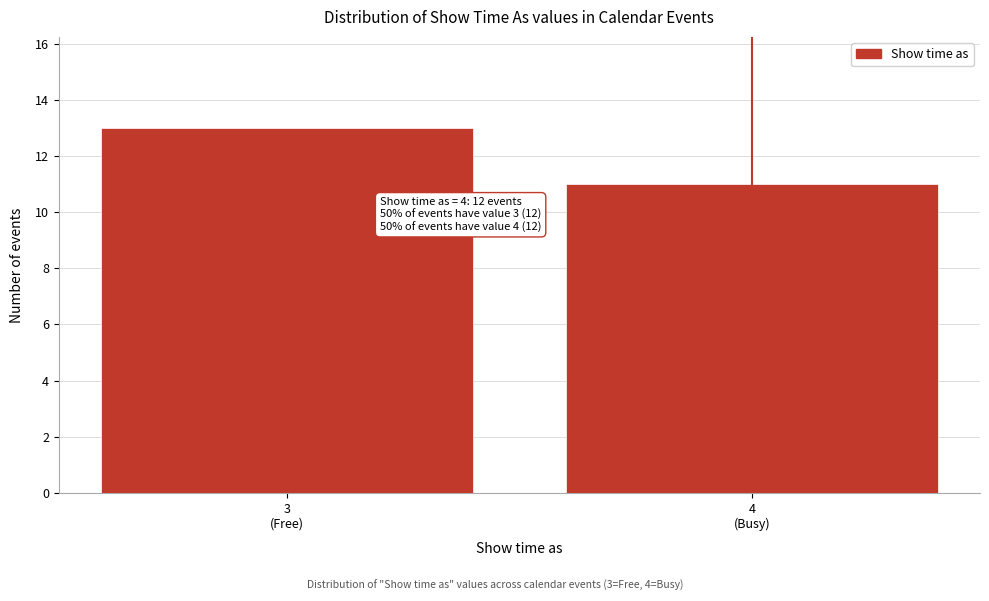

Reading left to right, list all the values displayed in this chart.

13	11